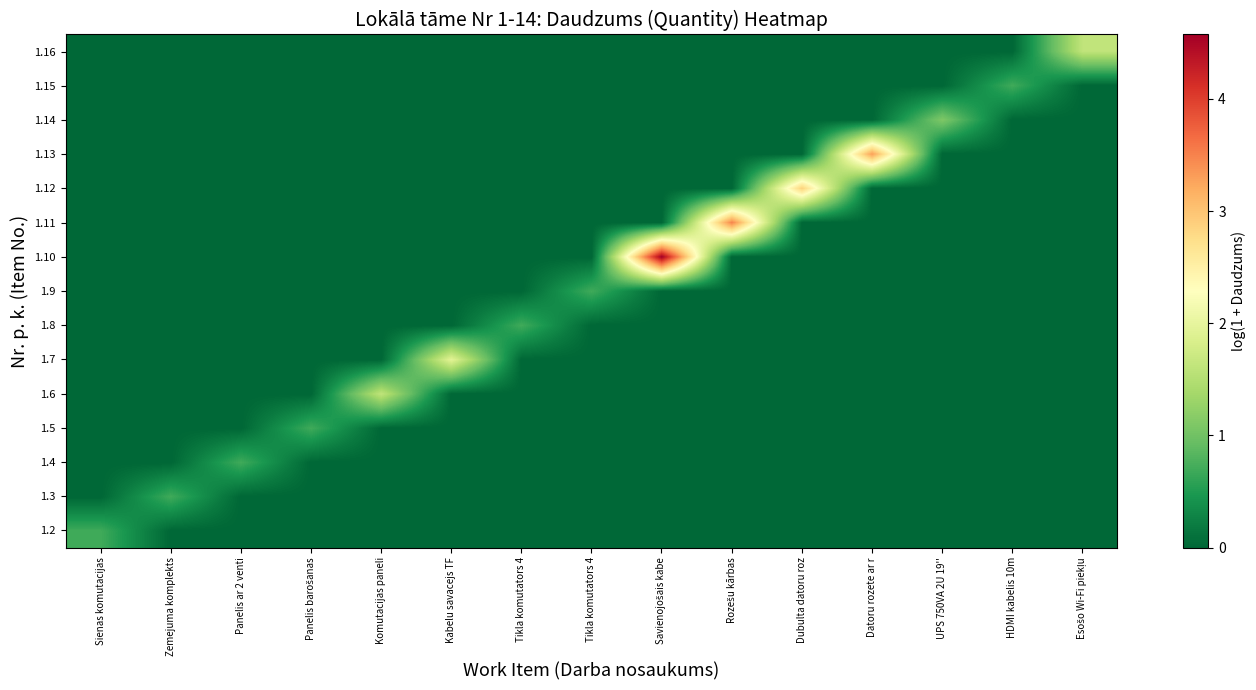

Which series has the largest total across all categories?

1.10